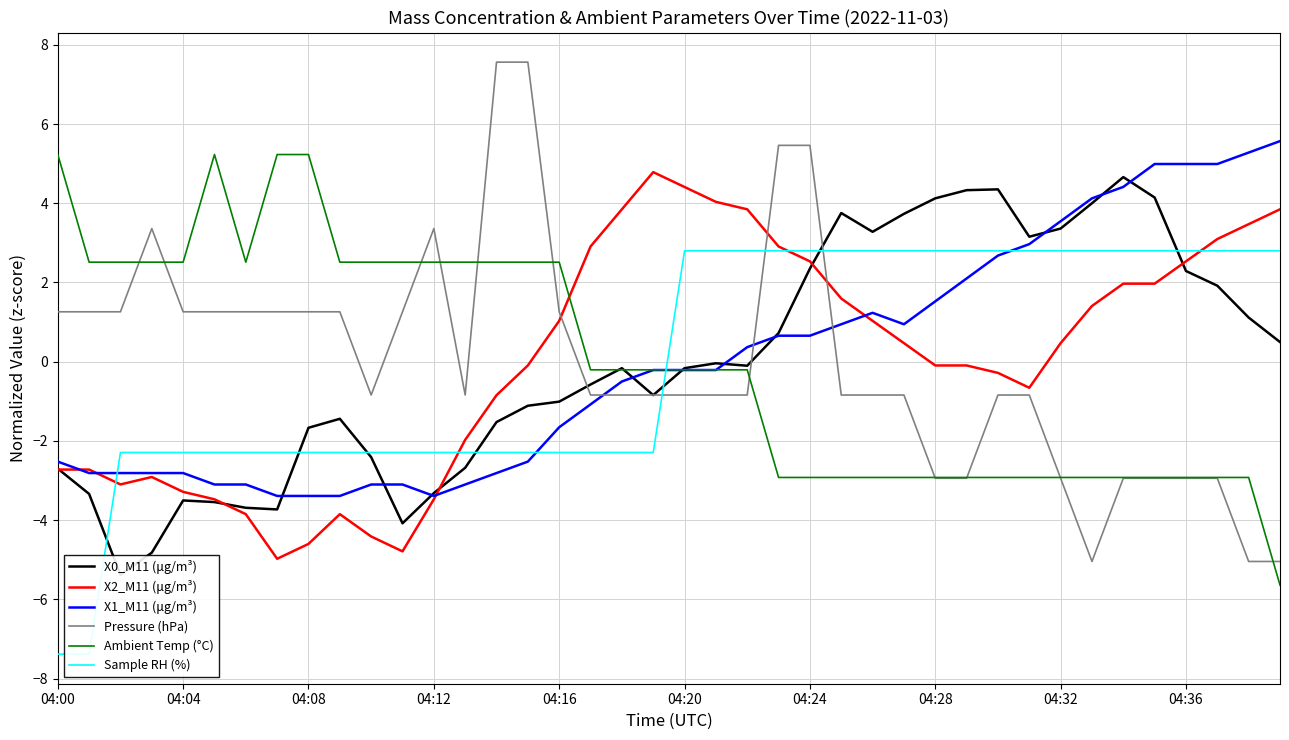

Is it true that Ambient Temp (°C) equals -2.9 at 30?

True